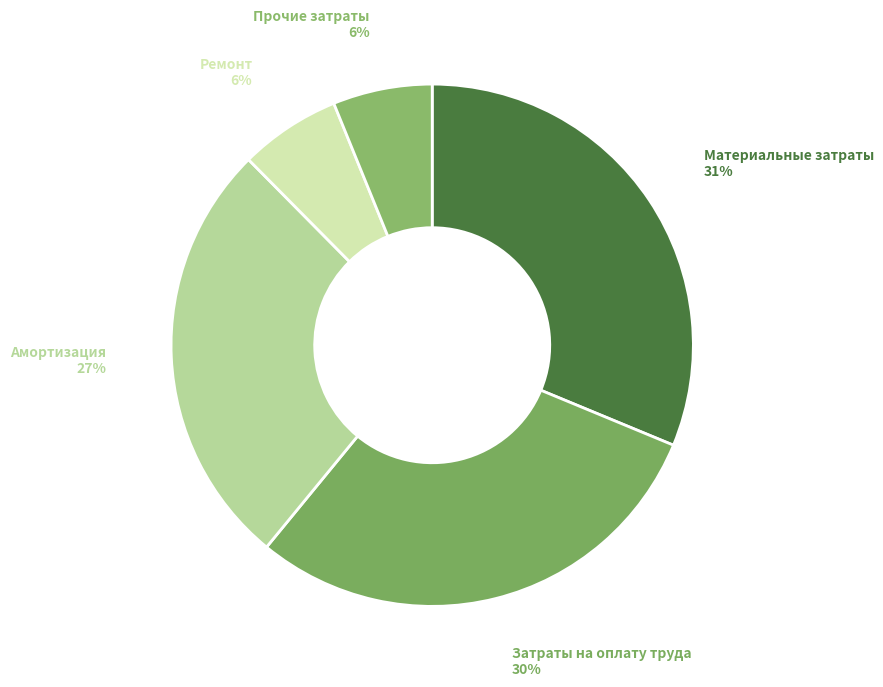

To the nearest percent, what is the difference between the largest and smallest slice percentages?

25%